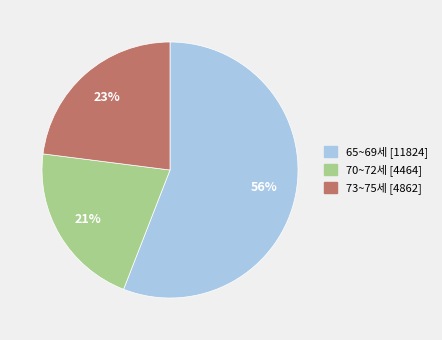

To the nearest percent, what is the difference between the largest and smallest slice percentages?

35%